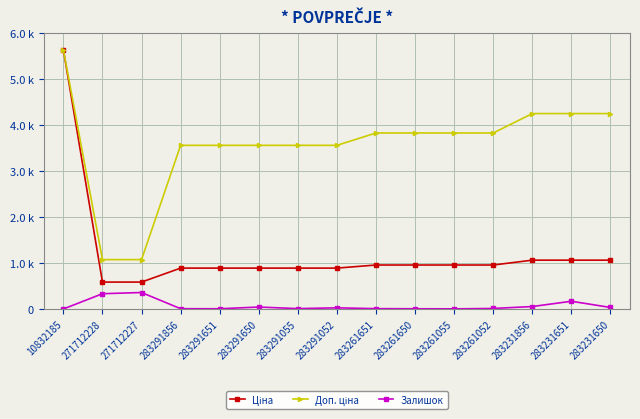

Is this an area chart (filled region under the line)?

No